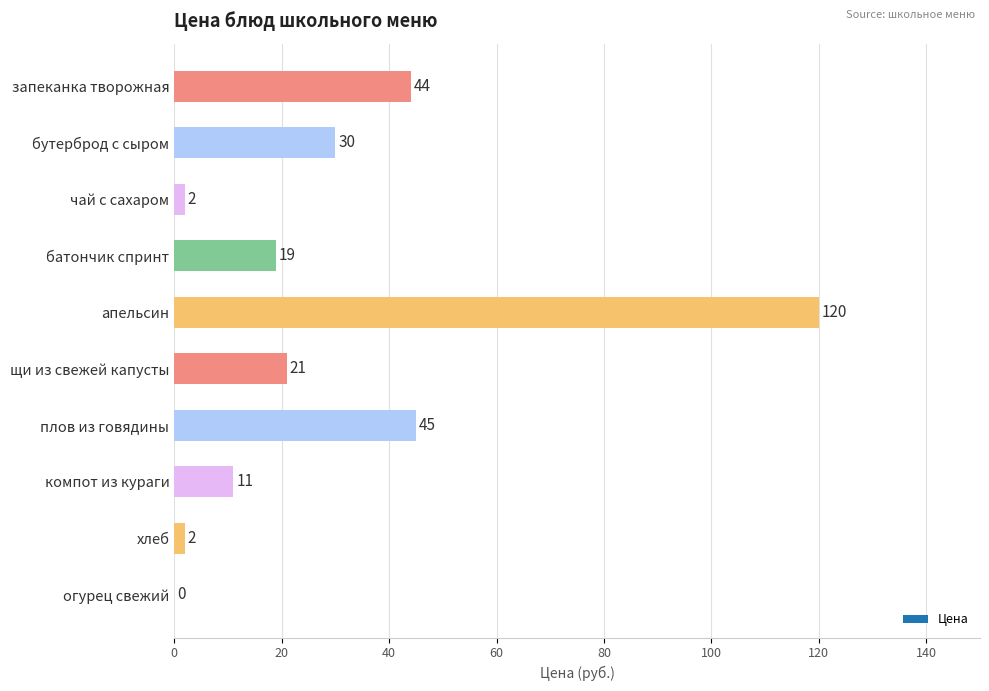

Approximately how many times larger is the value at плов из говядины compared to компот из кураги?

4.1